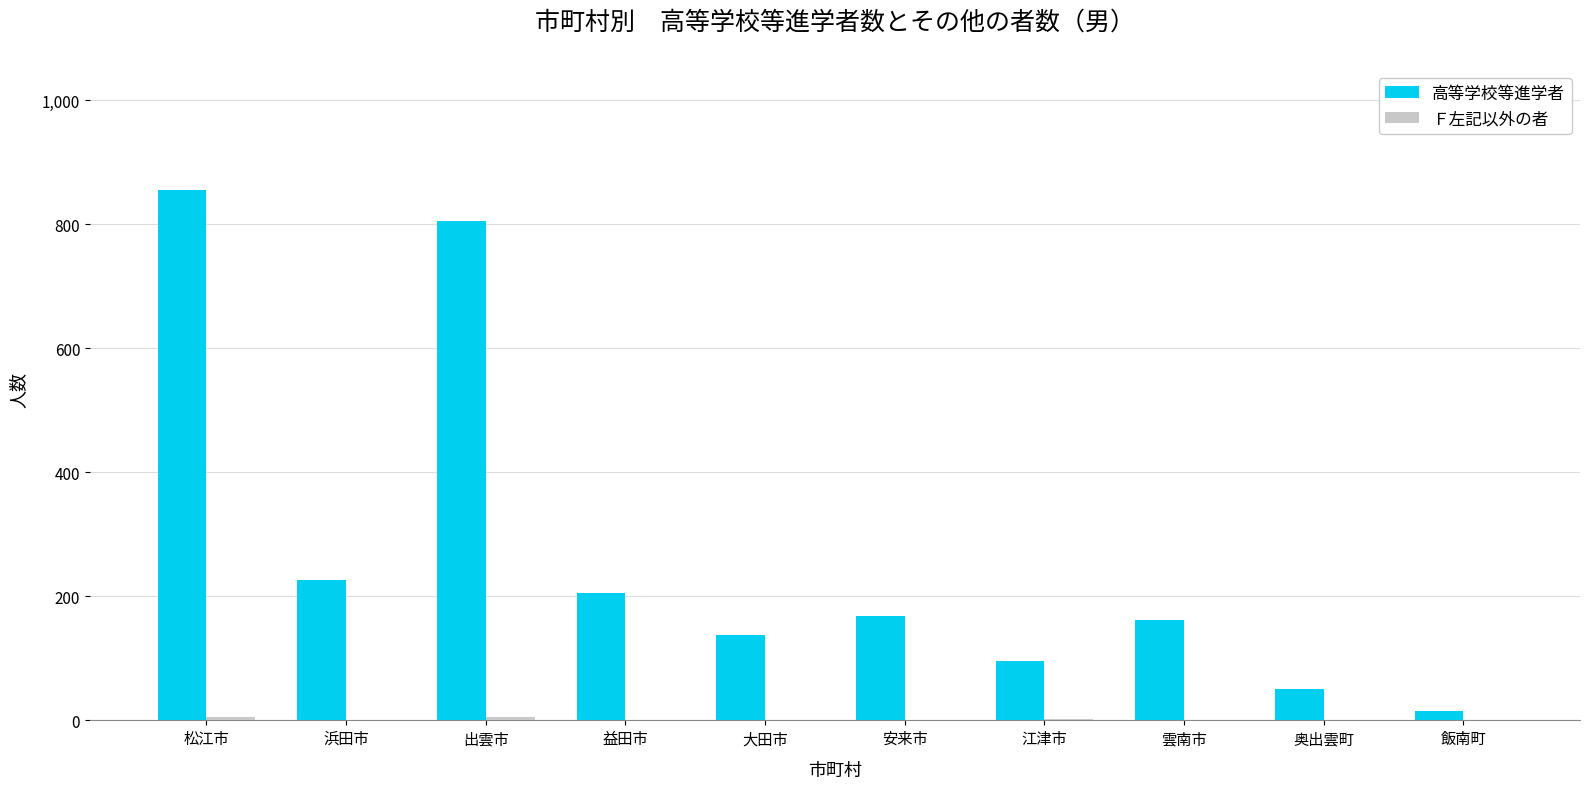

At which category is the sum across all series the highest?

松江市